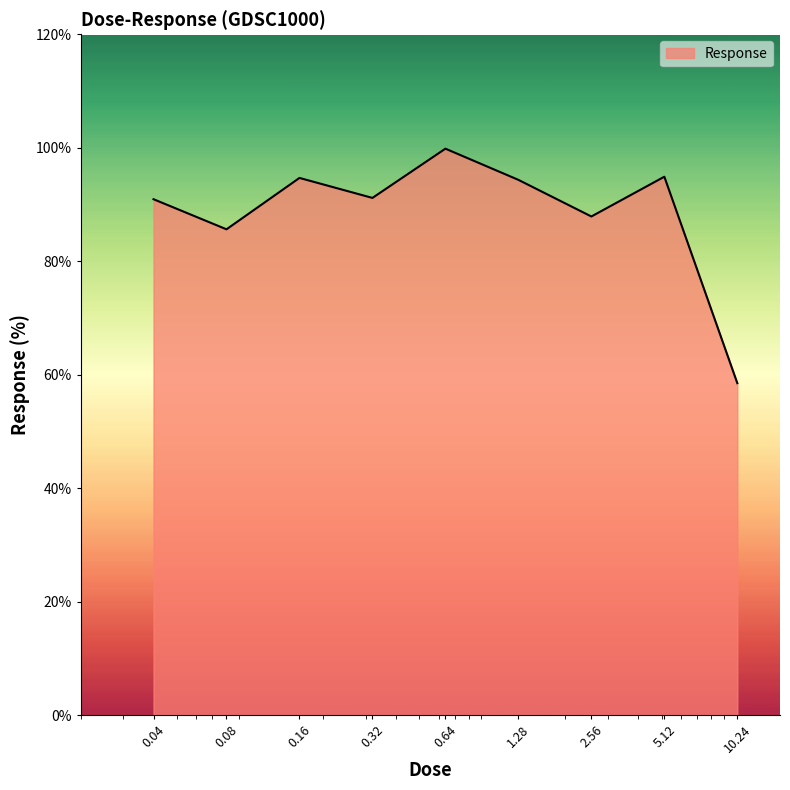

What is the smallest value displayed?

58.5